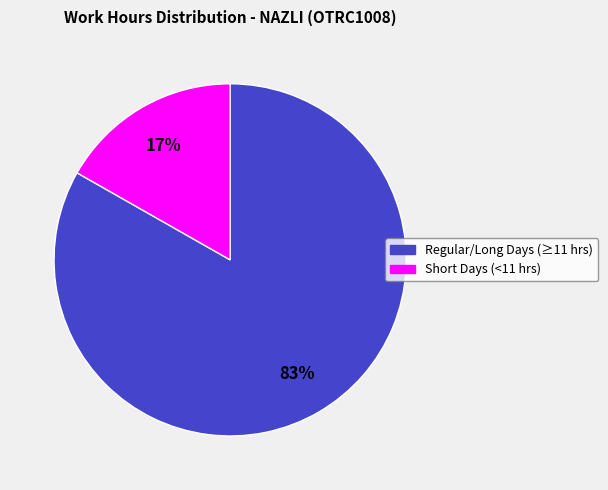

To the nearest percent, what is the average slice percentage?

50%